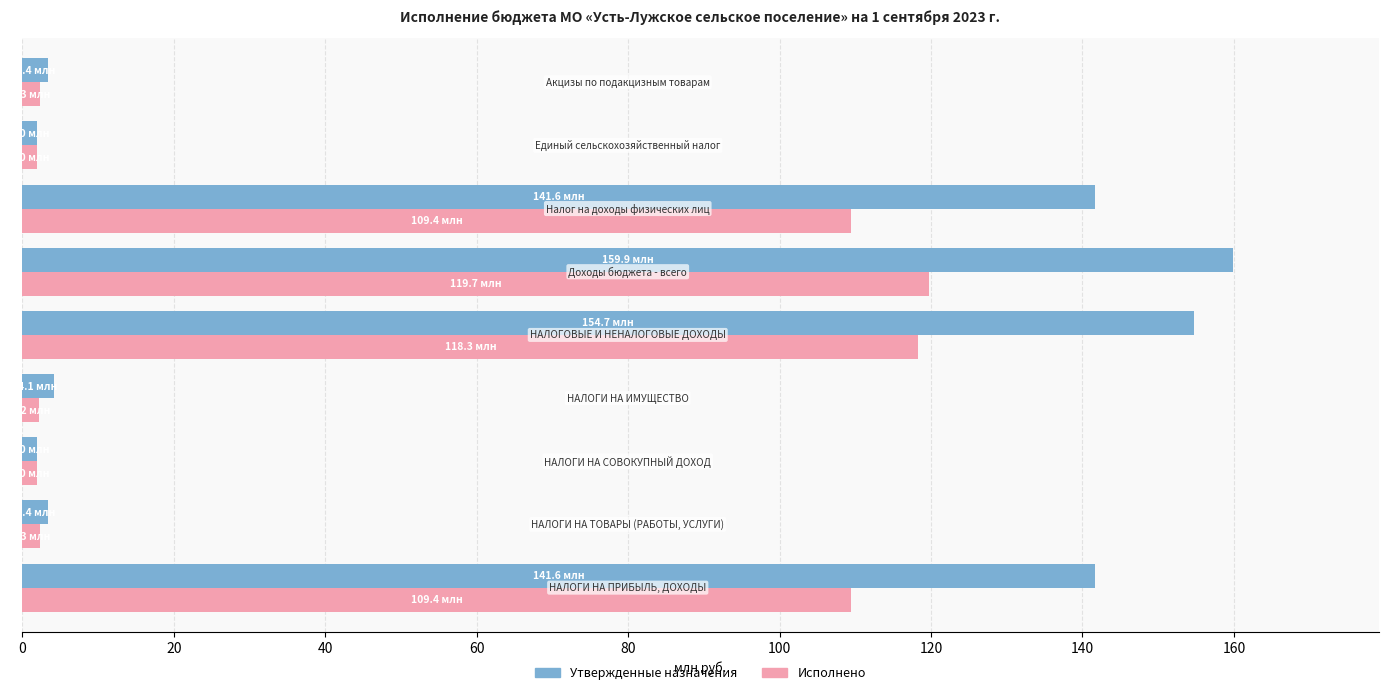

At how many categories does at least one series exceed 73?

4